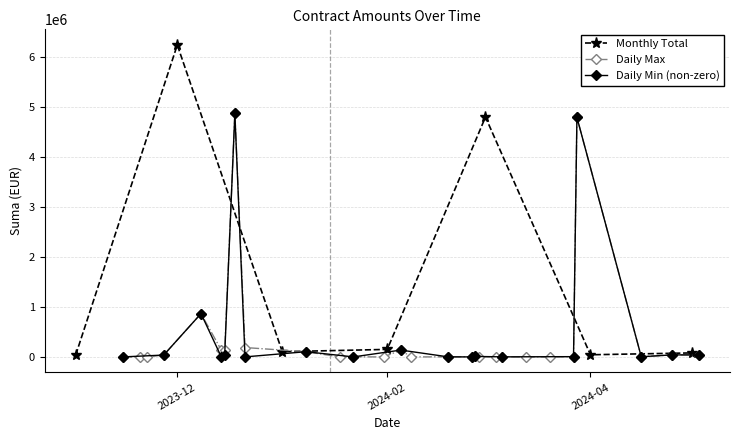

In Monthly Total, how many points are higher than both neighbors (excluding endpoints)?

2